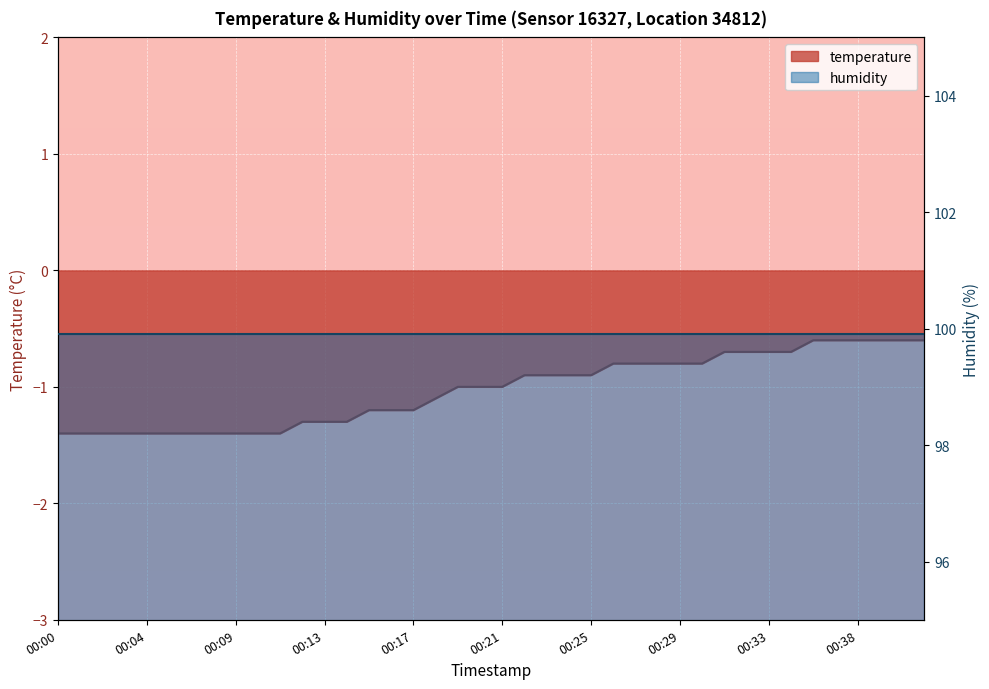

At which category does the chart reach its peak across all series?

00:35